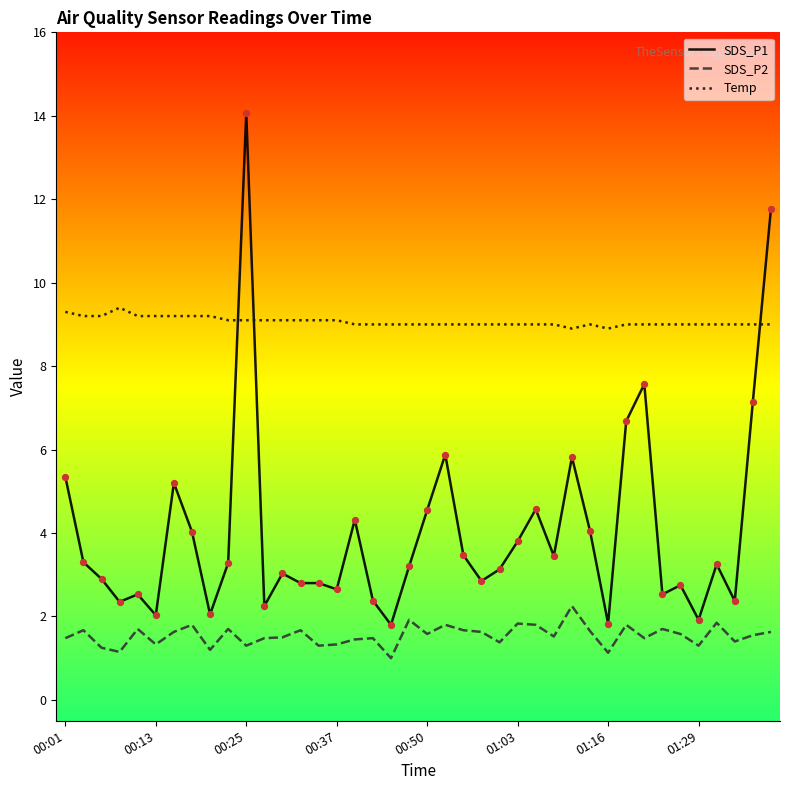

Which series has the largest total across all categories?

Temp